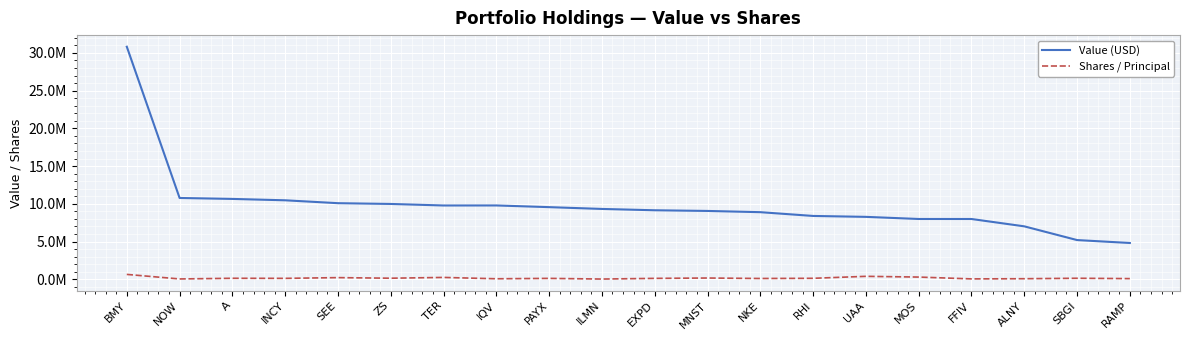

Does the chart have visible grid lines?

Yes